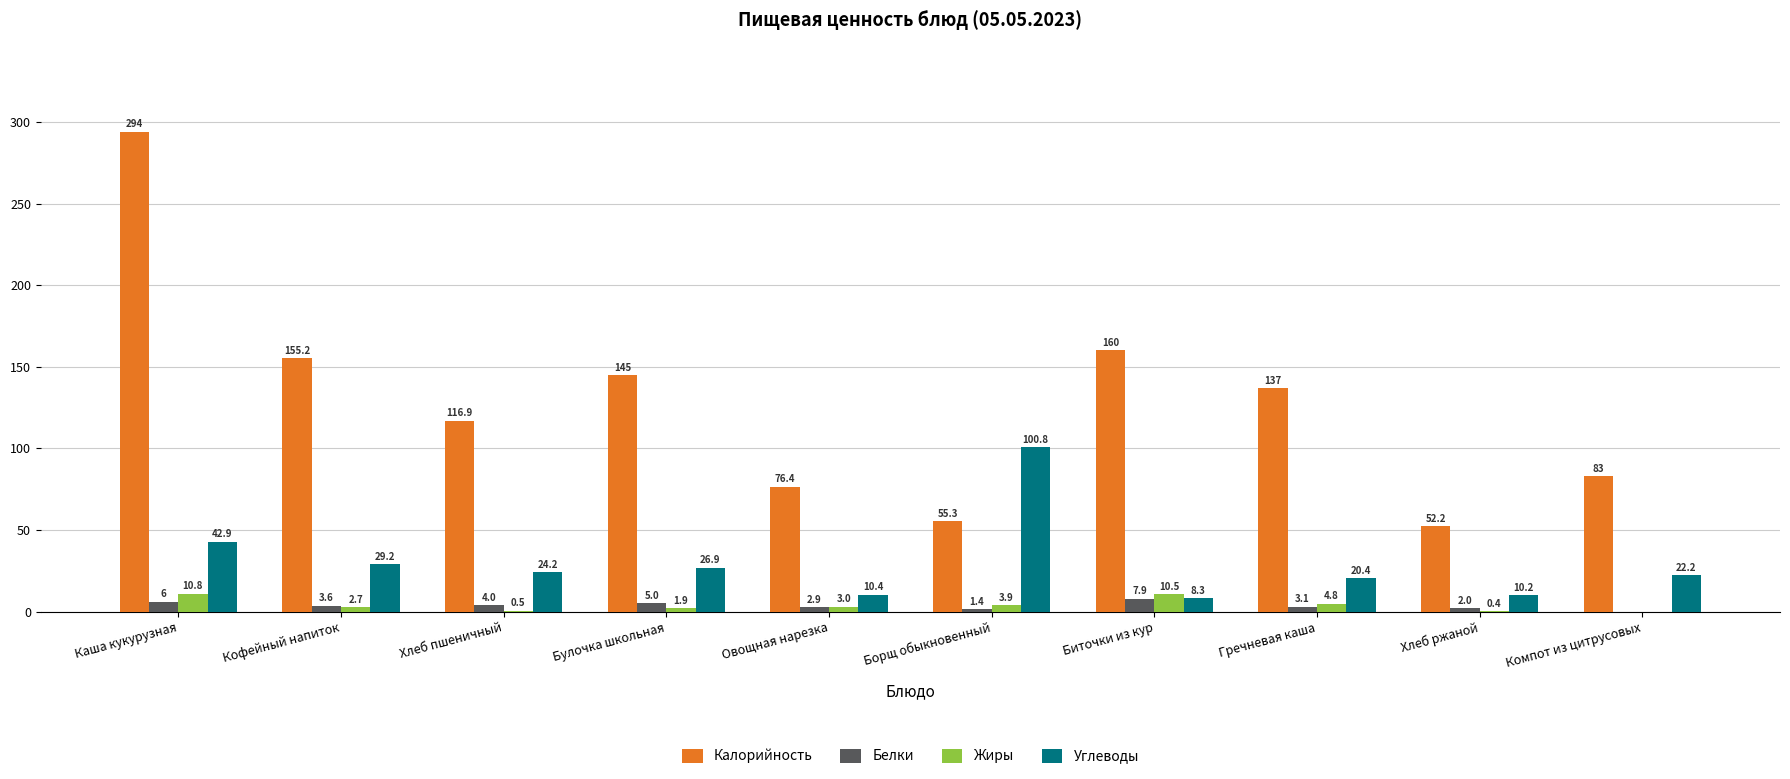

What value does the Углеводы series have at Компот из цитрусовых?

22.2